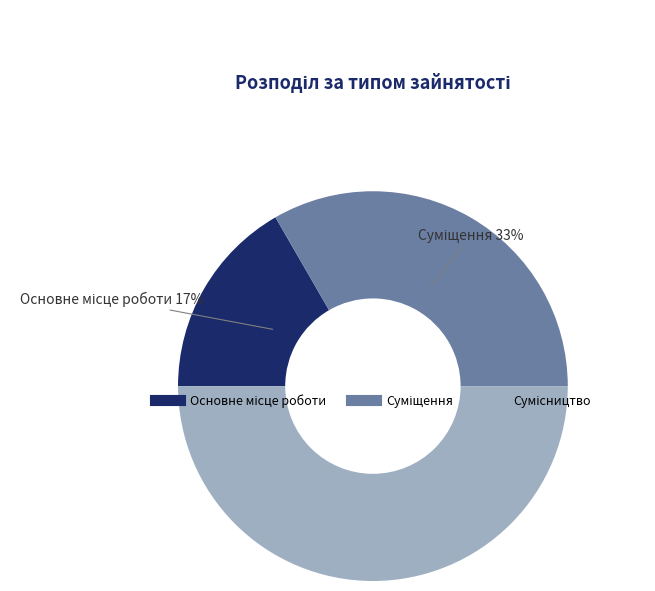

To the nearest percent, what is the average slice percentage?

33%